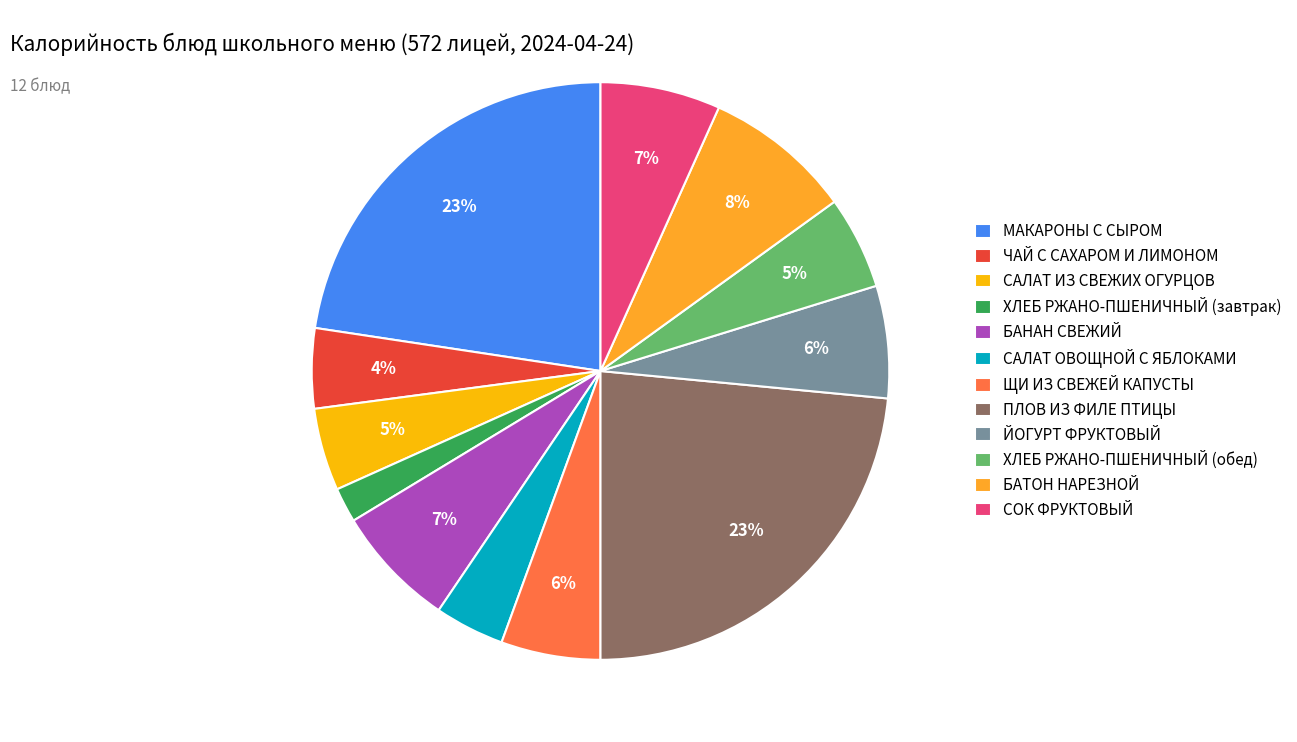

Rank the categories by value from highest to lowest.

ПЛОВ ИЗ ФИЛЕ ПТИЦЫ, МАКАРОНЫ С СЫРОМ, БАТОН НАРЕЗНОЙ, БАНАН СВЕЖИЙ, СОК ФРУКТОВЫЙ, ЙОГУРТ ФРУКТОВЫЙ, ЩИ ИЗ СВЕЖЕЙ КАПУСТЫ, ХЛЕБ РЖАНО-ПШЕНИЧНЫЙ (обед), САЛАТ ИЗ СВЕЖИХ ОГУРЦОВ, ЧАЙ С САХАРОМ И ЛИМОНОМ, САЛАТ ОВОЩНОЙ С ЯБЛОКАМИ, ХЛЕБ РЖАНО-ПШЕНИЧНЫЙ (завтрак)